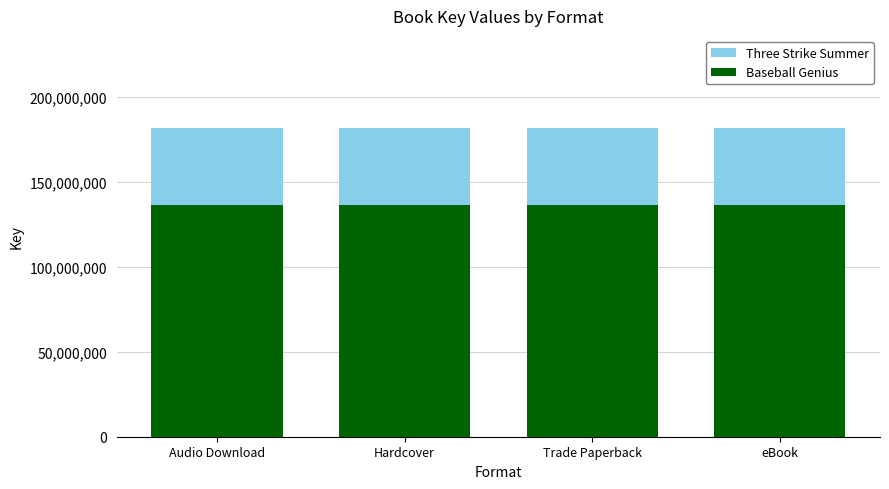

Reading left to right, list all the values displayed in this chart.

Three Strike Summer: 181393167	181393167	181393167	181393167
Baseball Genius: 136319612	136319612	136319612	136319612